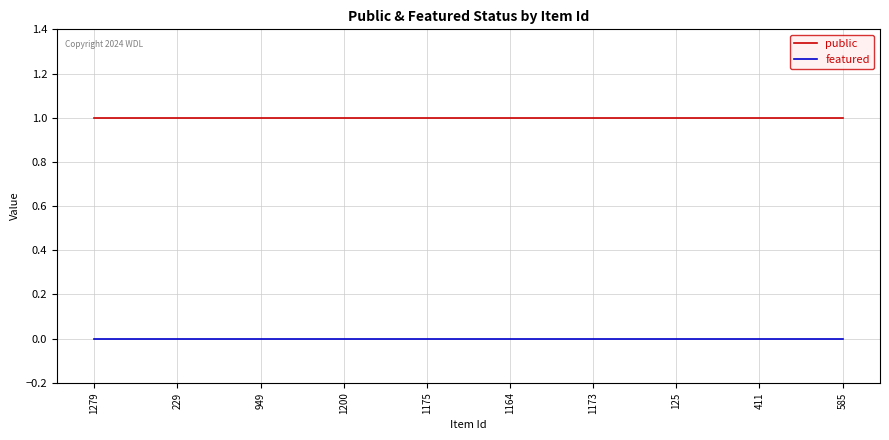

True or false: public and featured cross at least once.

False